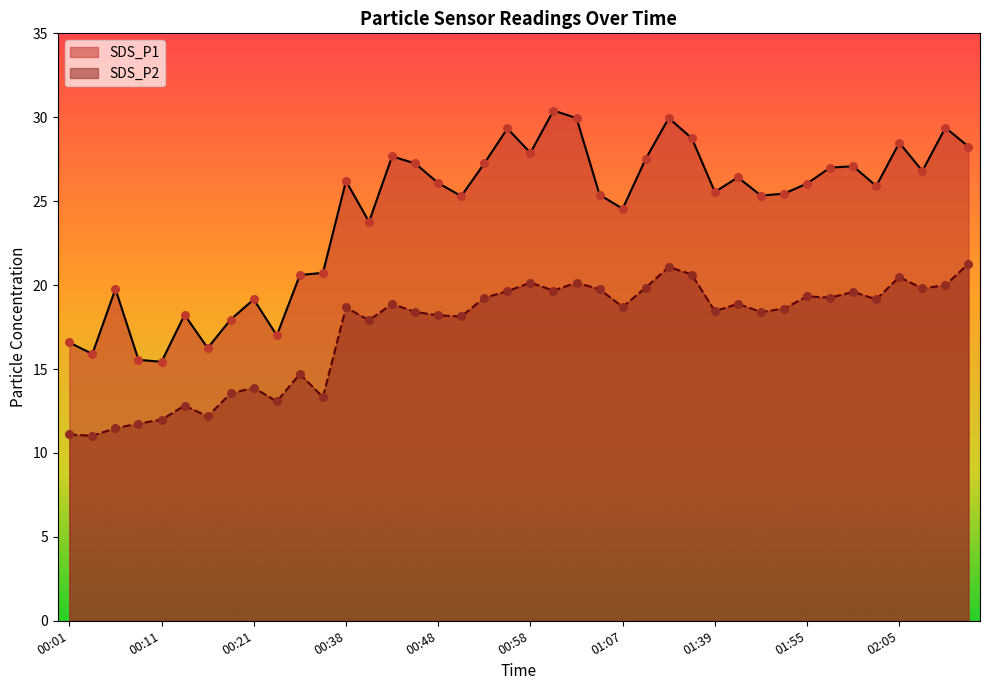

Which series reaches the maximum Y coordinate?

SDS_P1